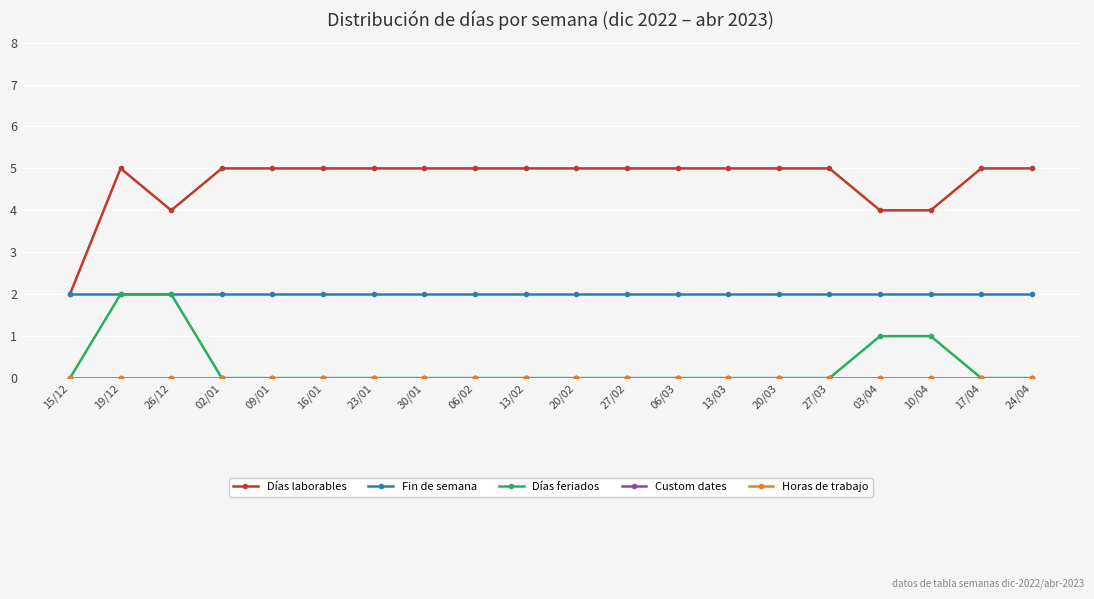

Rank the series at 09/01 from lowest to highest value.

Días feriados, Custom dates, Horas de trabajo, Fin de semana, Días laborables